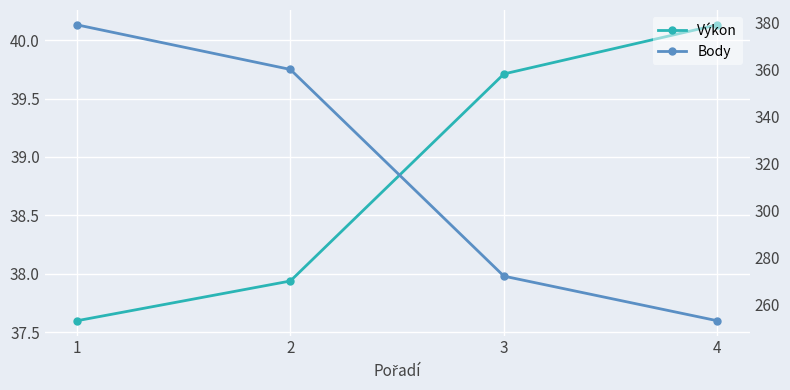

What is the value of the Výkon point at the 1st from the left?

37.6